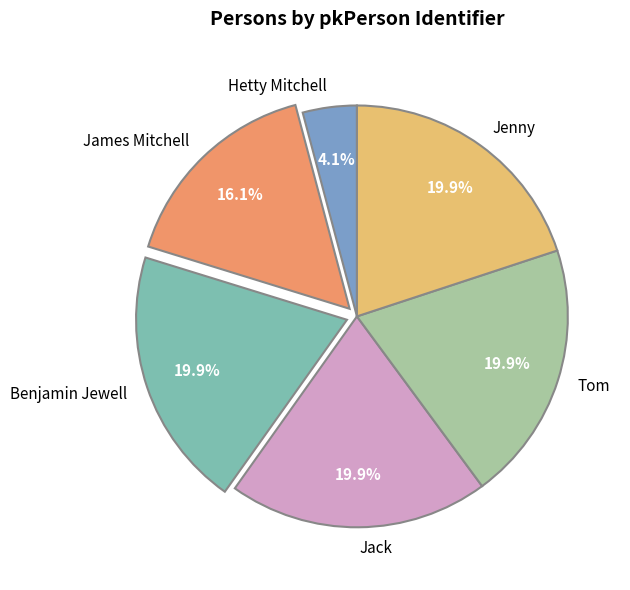

Which has a higher value, James Mitchell or Benjamin Jewell?

Benjamin Jewell